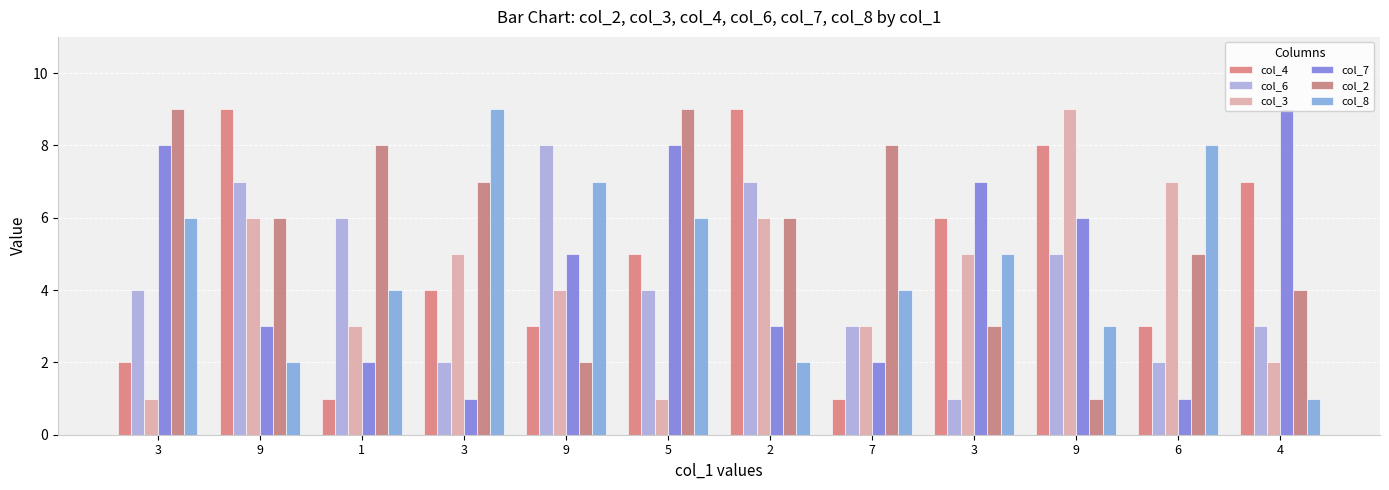

At how many categories does at least one series exceed 8?

7